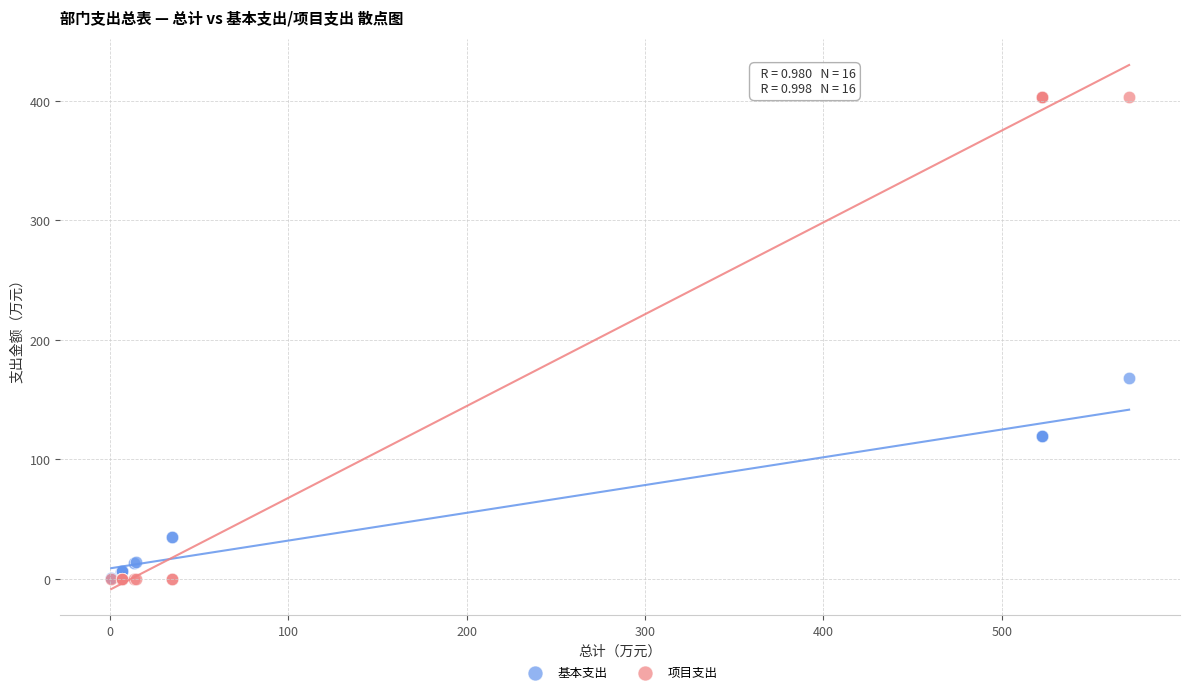

Which series contains the highest Y value?

项目支出